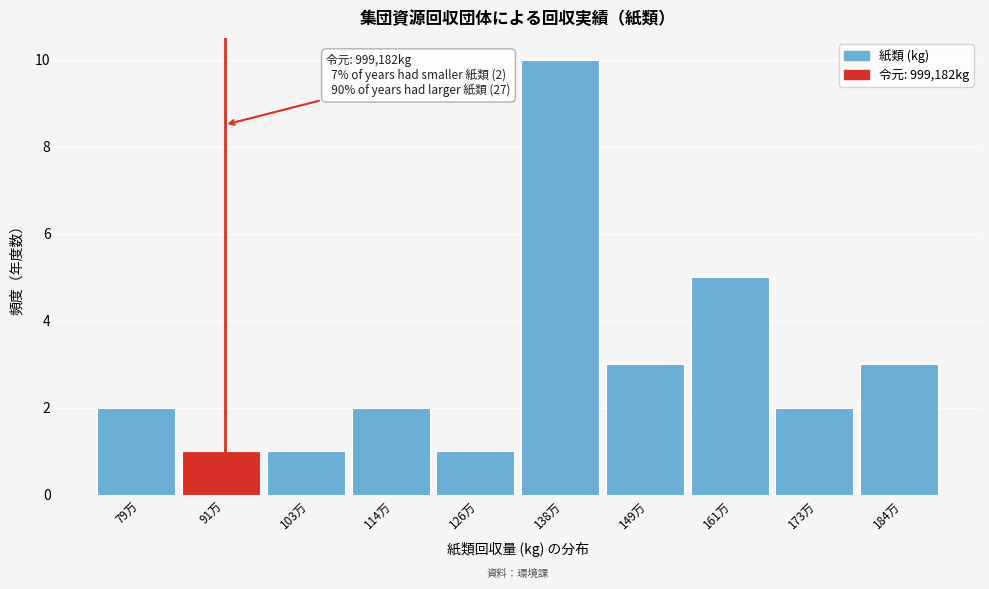

Reading left to right, what are all the values shown in this chart?

79万=2	91万=1	103万=1	114万=2	126万=1	138万=10	149万=3	161万=5	173万=2	184万=3